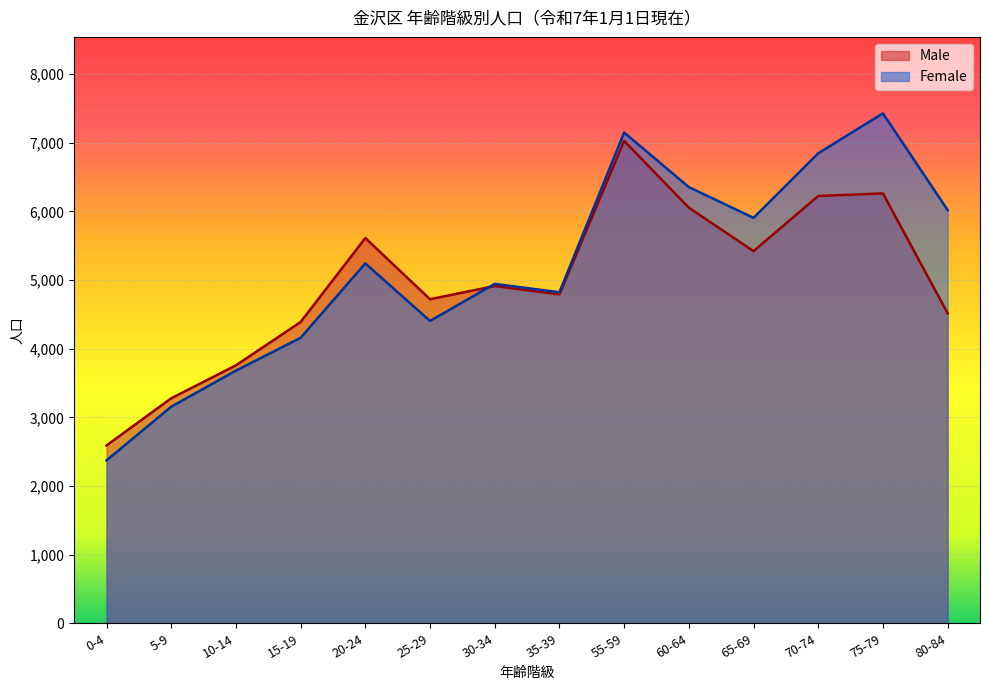

Which has a higher value, 55-59 or 5-9?

55-59